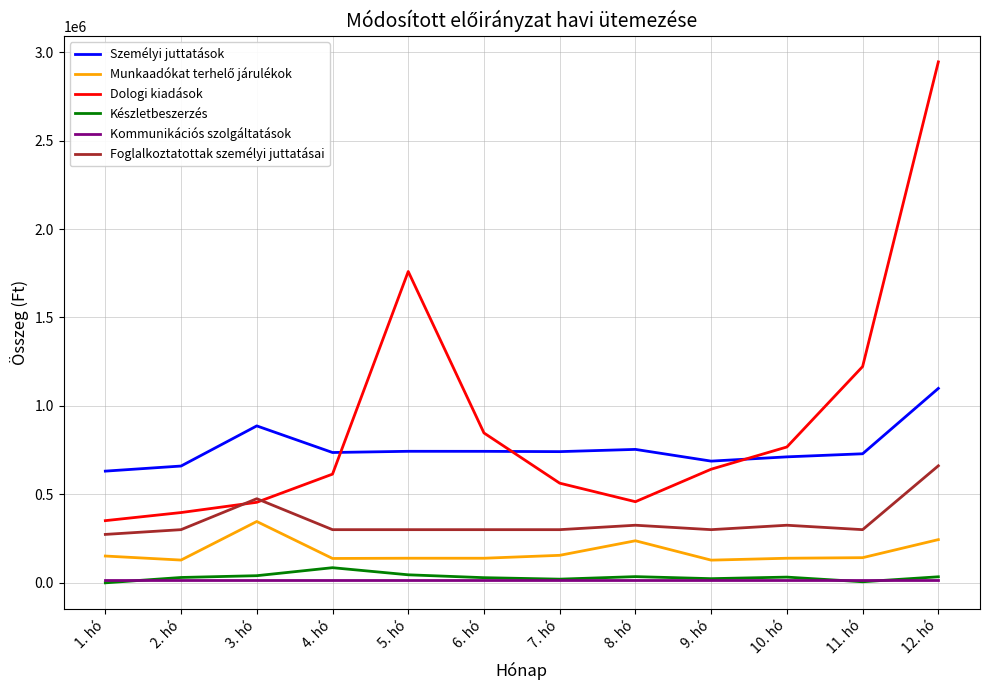

True or false: Kommunikációs szolgáltatások and Dologi kiadások cross at least once.

False